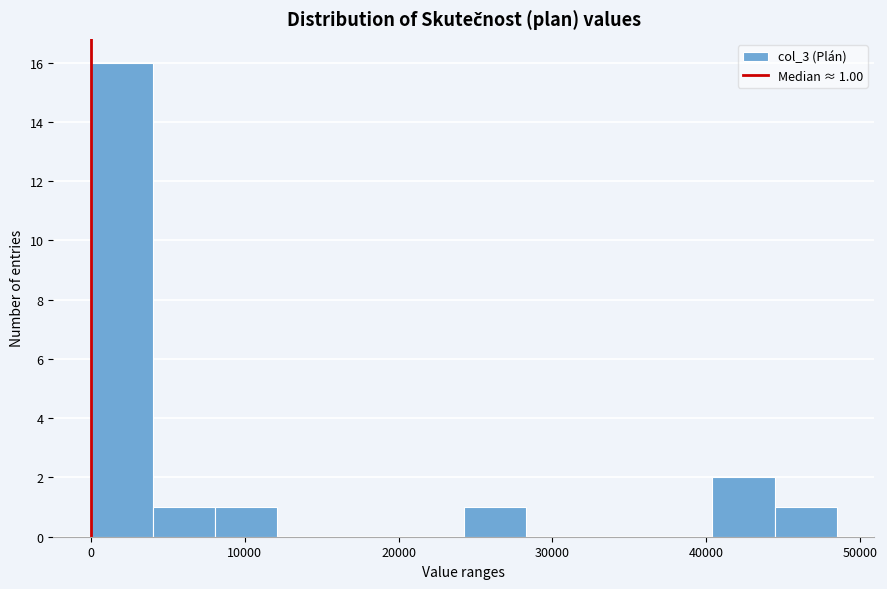

Which range on the x-axis has the tallest bar?

0 to 4000